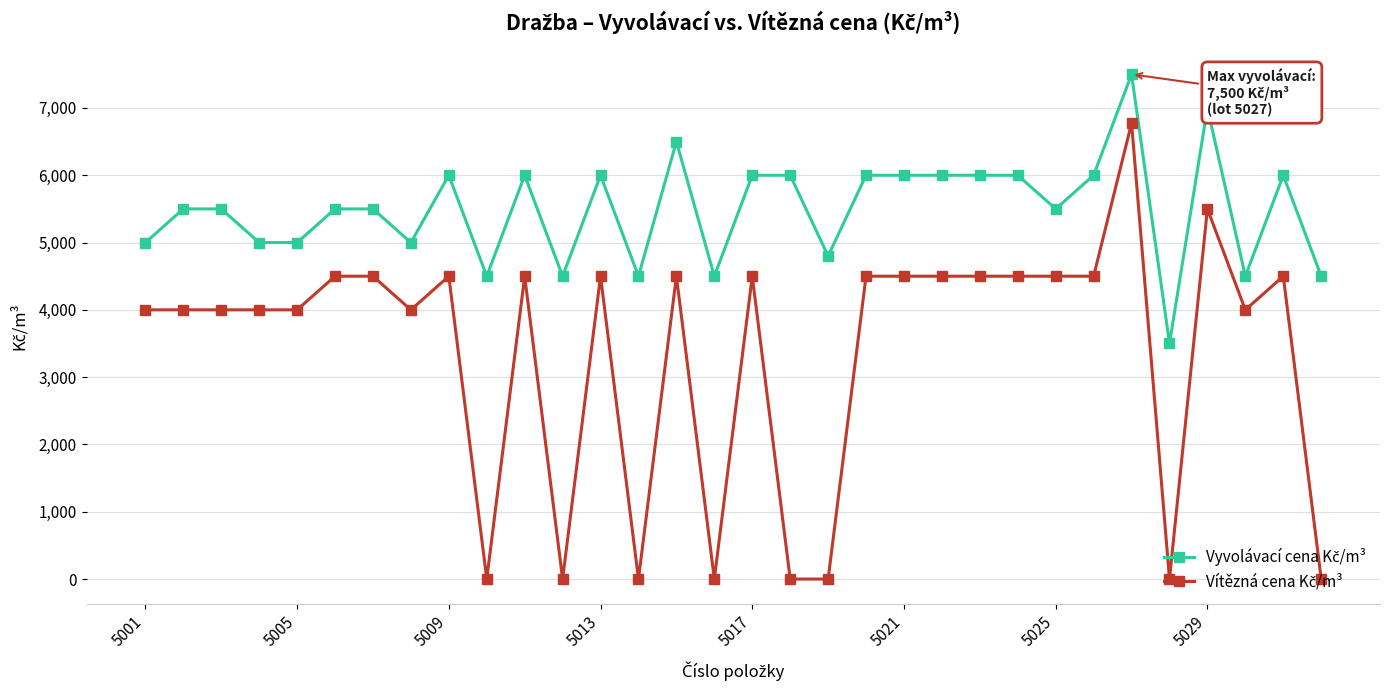

At how many categories does at least one series exceed 1926?

32